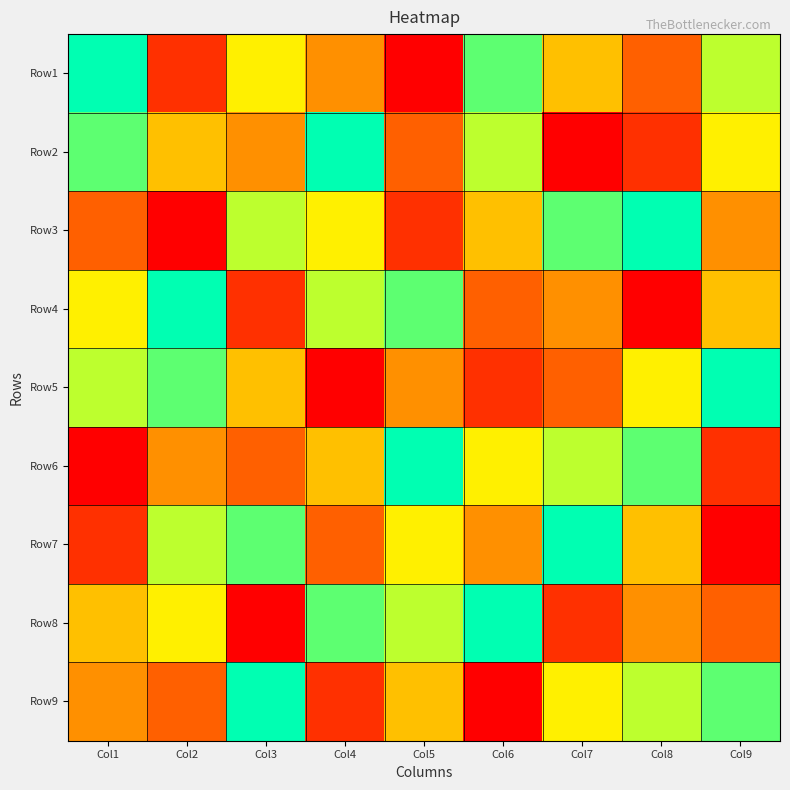

At which category does the chart reach its minimum across all series?

Col5